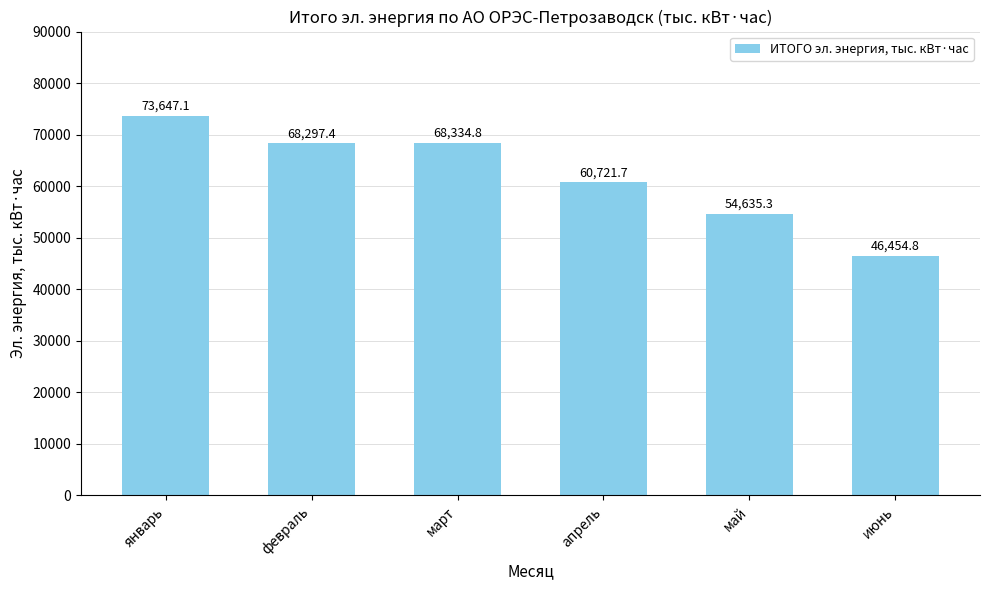

What is the greatest value displayed?

73647.1